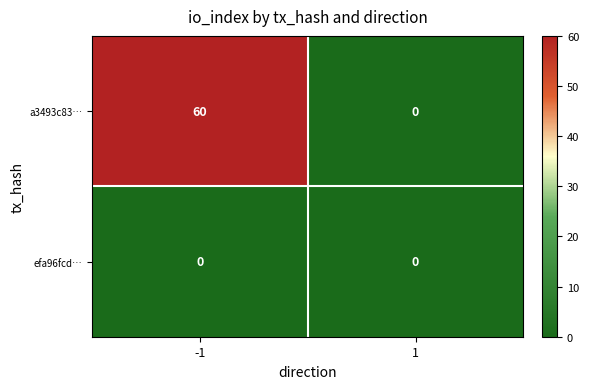

Rank the series at -1 from lowest to highest value.

efa96fcd…, a3493c83…